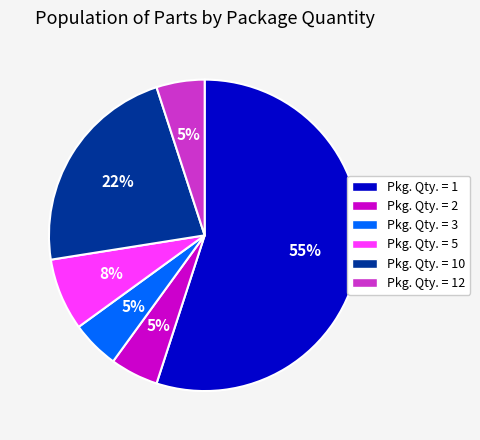

Between Pkg. Qty. = 1 and Pkg. Qty. = 3, which is larger?

Pkg. Qty. = 1